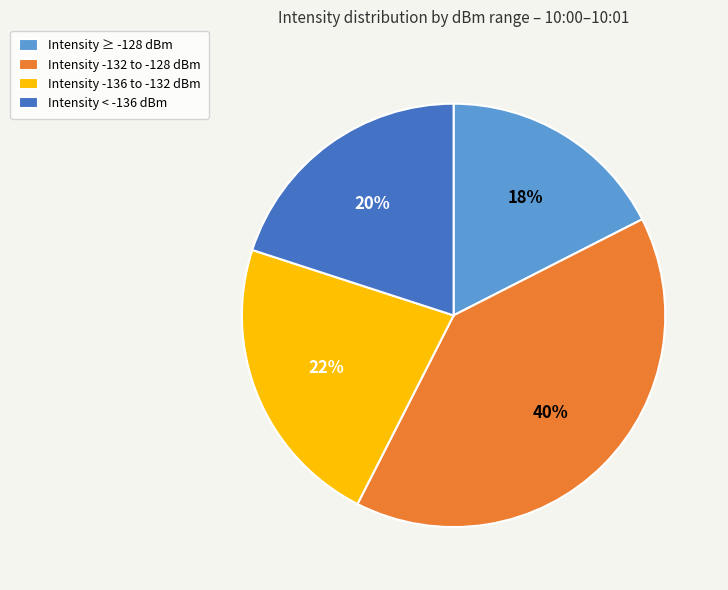

True or false: Intensity < -136 dBm accounts for 20% of the total.

True